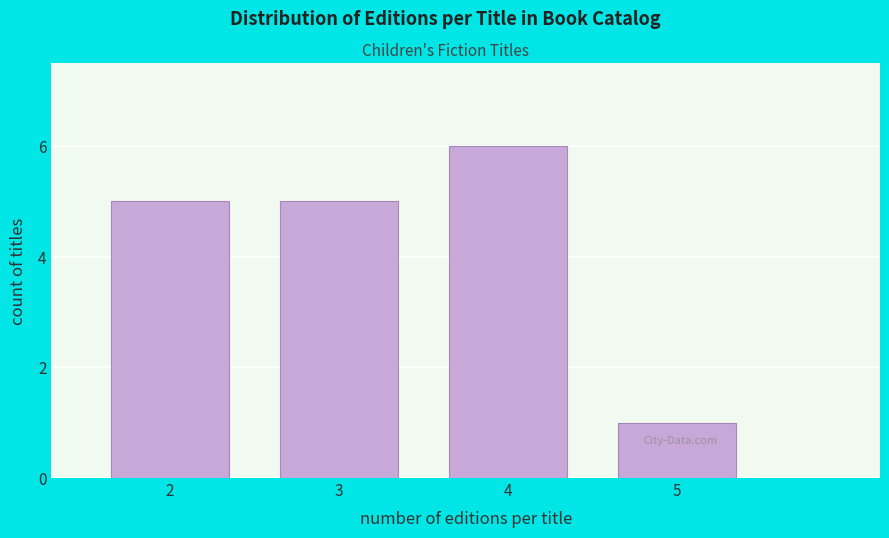

Reading right to left, extract all data points from this chart.

1	6	5	5